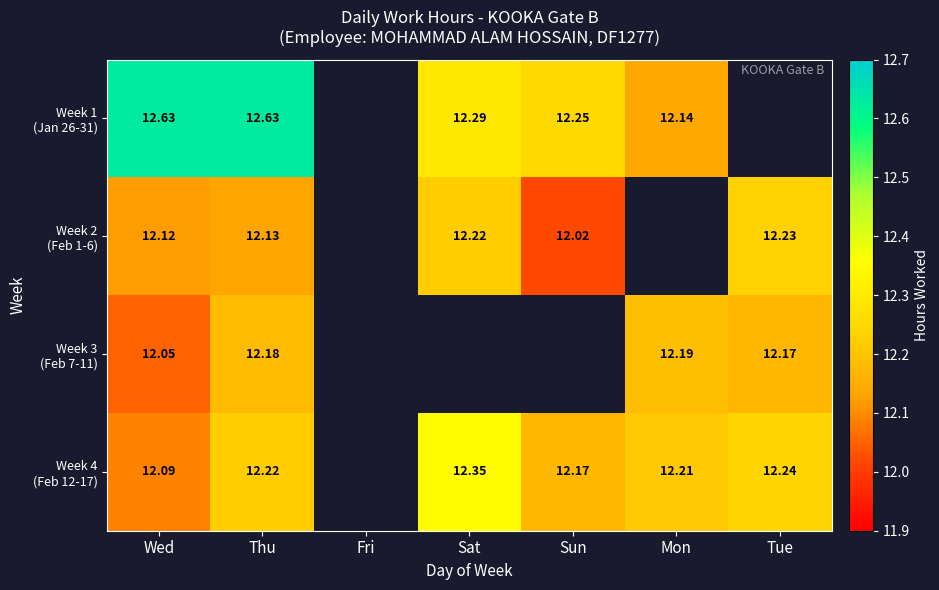

Rank the series at Thu from lowest to highest value.

Week 2 (Feb 1-6), Week 3 (Feb 7-11), Week 4 (Feb 12-17), Week 1 (Jan 26-31)